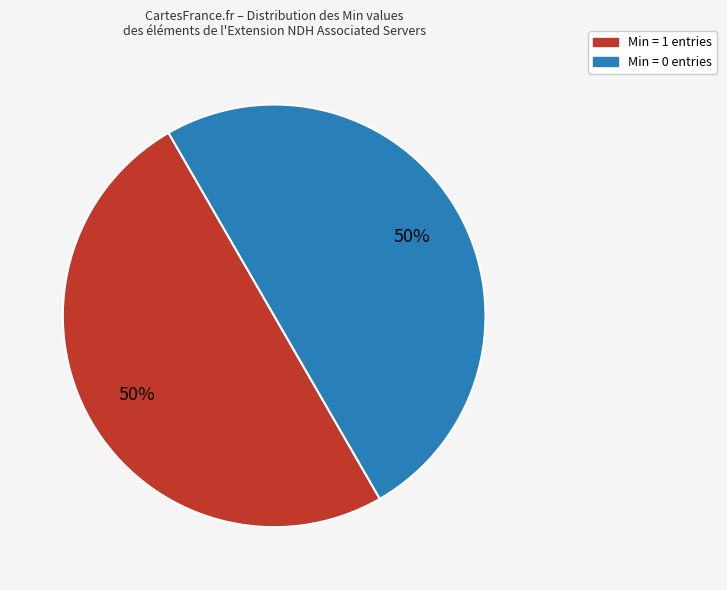

Approximately how many times larger is the value at Min = 1 entries compared to Min = 0 entries?

1.0